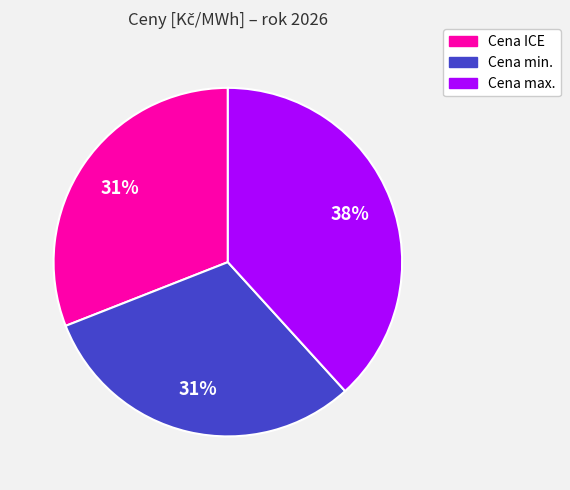

Is the sum of Cena min. and Cena ICE greater than half?

Yes